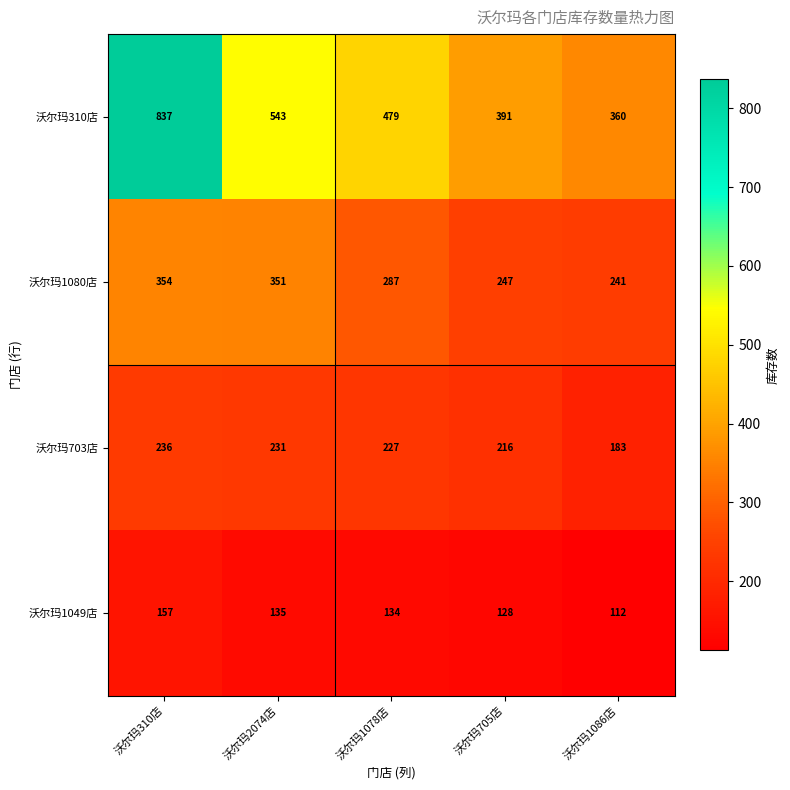

Rank the series at 沃尔玛1086店 from highest to lowest value.

沃尔玛310店, 沃尔玛1080店, 沃尔玛703店, 沃尔玛1049店